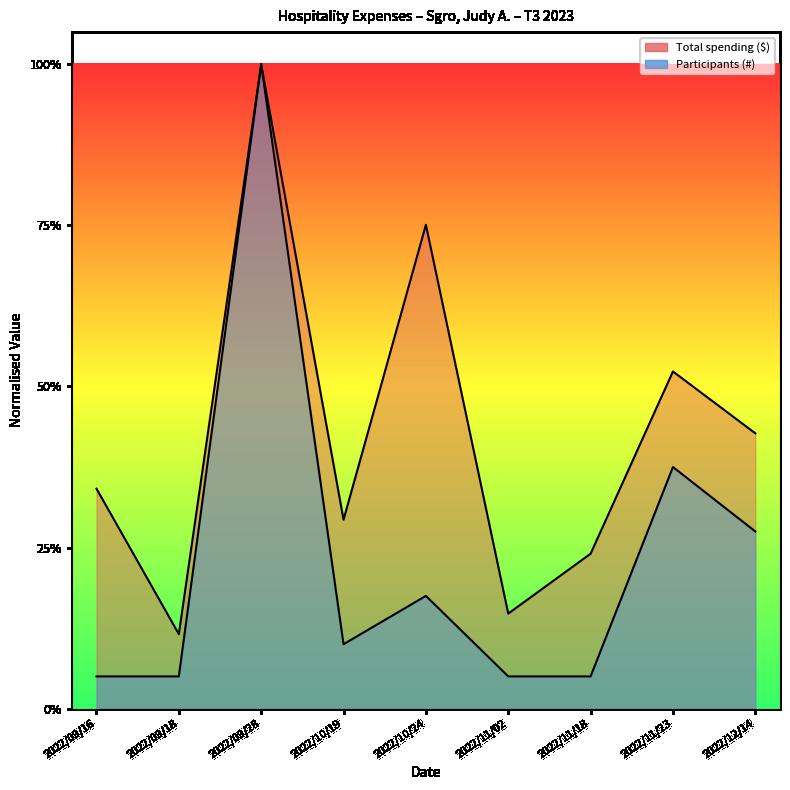

What is the maximum value shown in the chart?

1.0